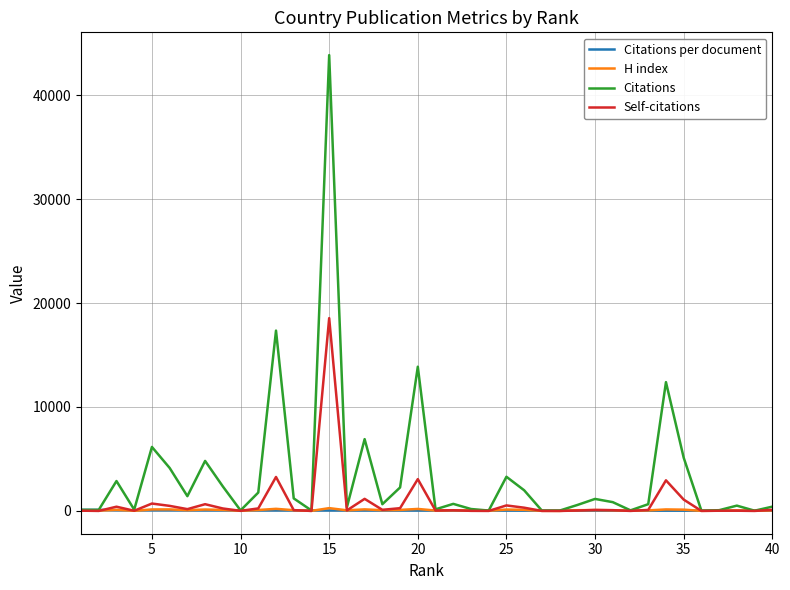

At how many categories does at least one series exceed 41090?

1